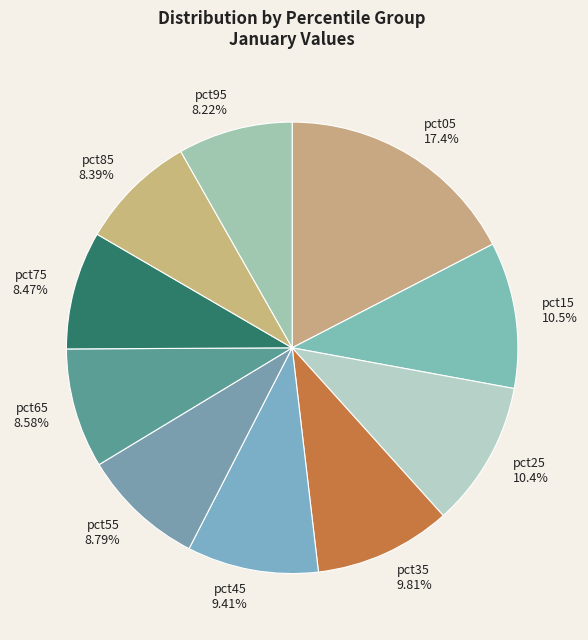

To the nearest percent, what percentage of the pie is pct35?

10%